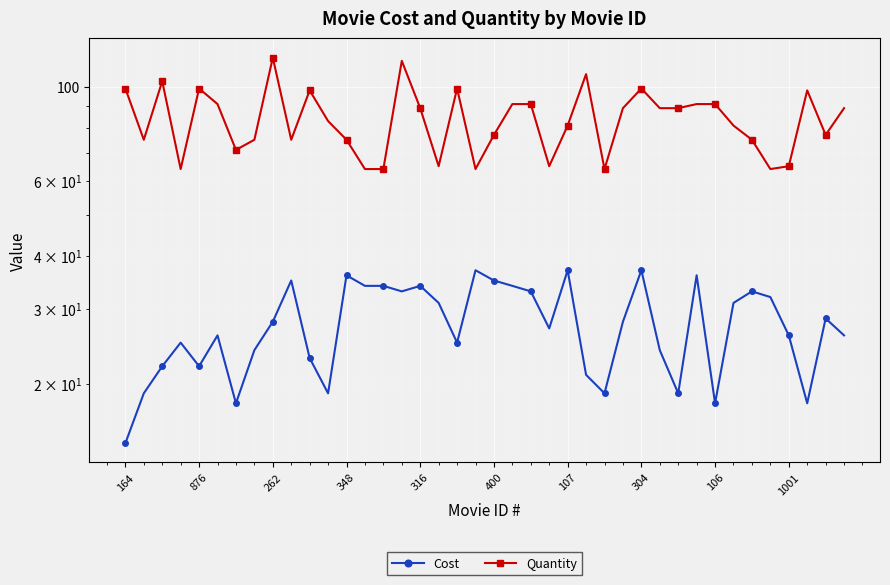

Rank the series at 18 from highest to lowest value.

Quantity, Cost